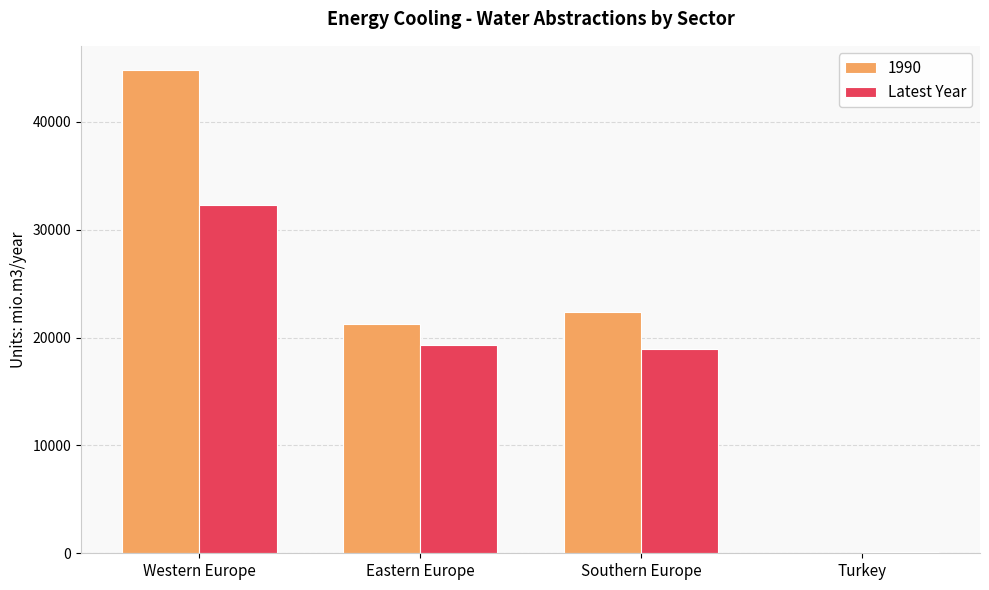

What is the sum of all 1990 values?

88595.8